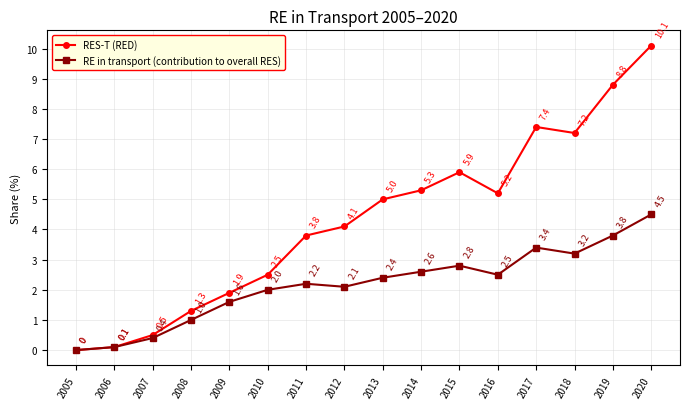

Reading left to right, what are all the values shown in this chart?

RES-T (RED): 0.0	0.1	0.5	1.3	1.9	2.5	3.8	4.1	5.0	5.3	5.9	5.2	7.4	7.2	8.8	10.1
RE in transport (contribution to overall RES): 0.0	0.1	0.4	1.0	1.6	2.0	2.2	2.1	2.4	2.6	2.8	2.5	3.4	3.2	3.8	4.5